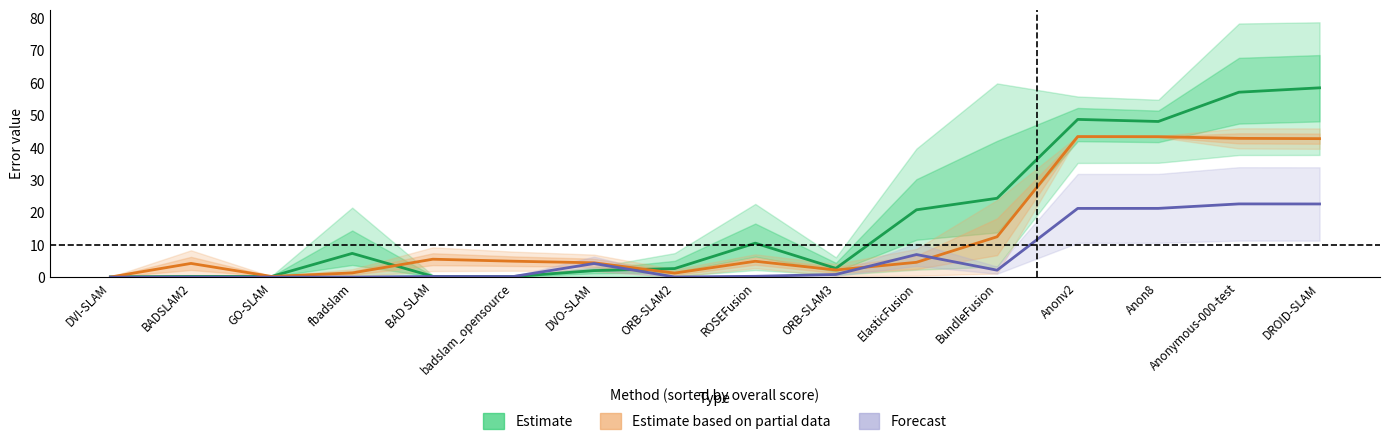

At which category does Forecast reach its first local peak?

BADSLAM2